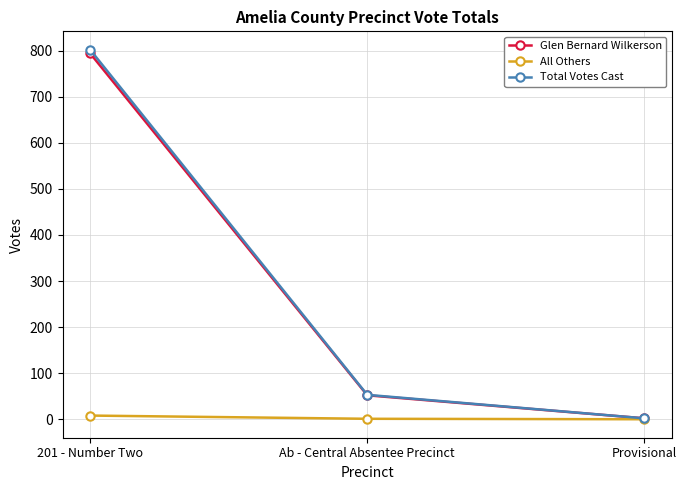

Between 201 - Number Two and Ab - Central Absentee Precinct, which series saw the biggest shift?

Total Votes Cast